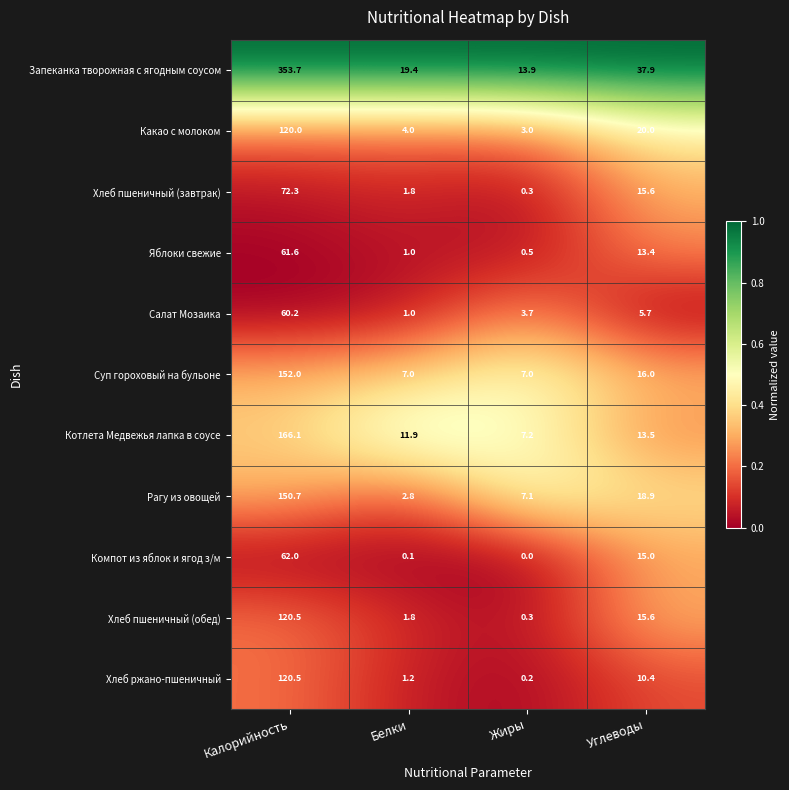

At which label does Суп гороховый на бульоне first exceed 16?

Калорийность